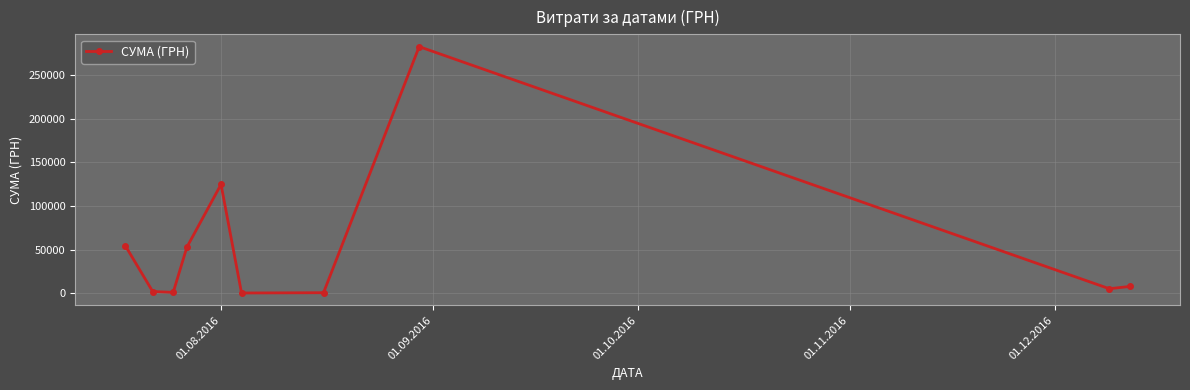

How many interior local peaks (higher than both neighbors) does the data have?

2